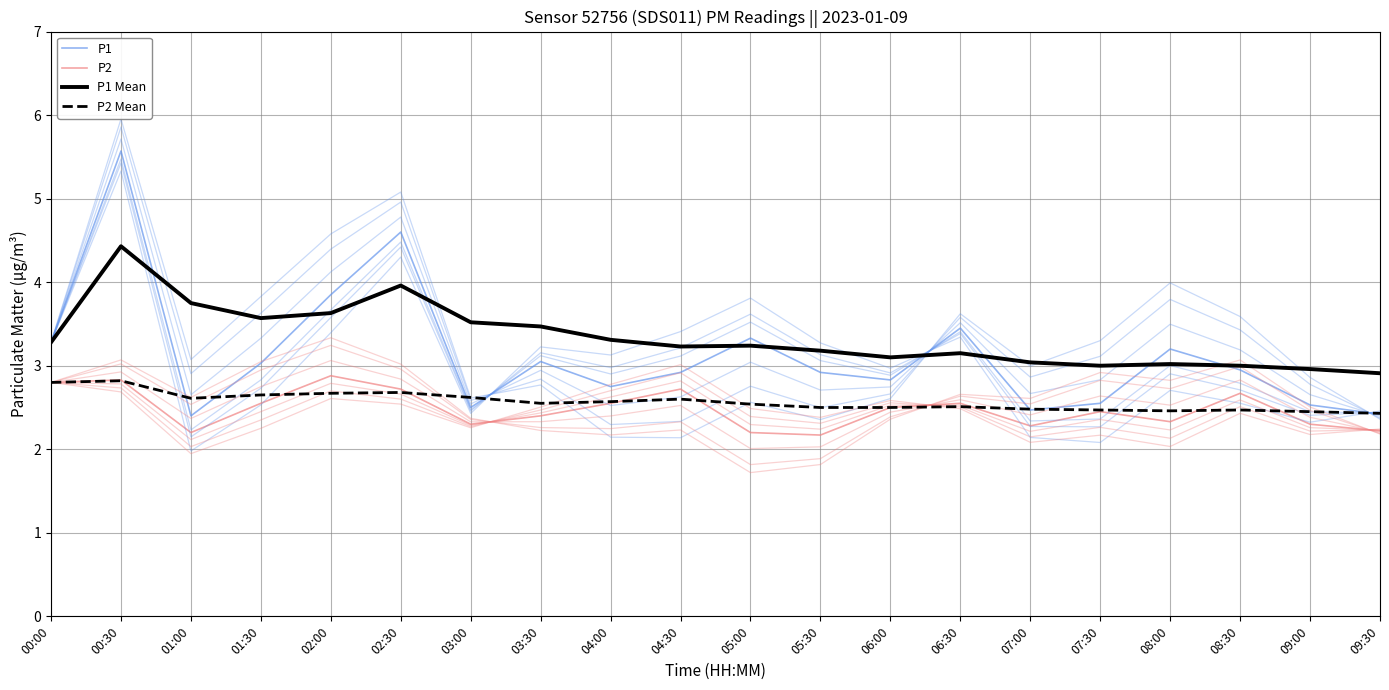

Reading left to right, transcribe all the data shown in this chart.

P1: 3.3	5.5	2.2	2.8	3.7	4.5	2.5	3.1	2.9	3.1	3.5	3.1	2.9	3.4	2.3	2.4	3.0	2.8	2.4	2.4
P2: 2.8	2.8	2.1	2.5	2.8	2.7	2.3	2.4	2.6	2.8	2.3	2.2	2.5	2.5	2.2	2.4	2.2	2.6	2.3	2.2
P1 Mean: 3.3	4.4	3.8	3.6	3.6	4.0	3.5	3.5	3.3	3.2	3.2	3.2	3.1	3.1	3.0	3.0	3.0	3.0	3.0	2.9
P2 Mean: 2.8	2.8	2.6	2.6	2.7	2.7	2.6	2.5	2.6	2.6	2.5	2.5	2.5	2.5	2.5	2.5	2.5	2.5	2.5	2.4